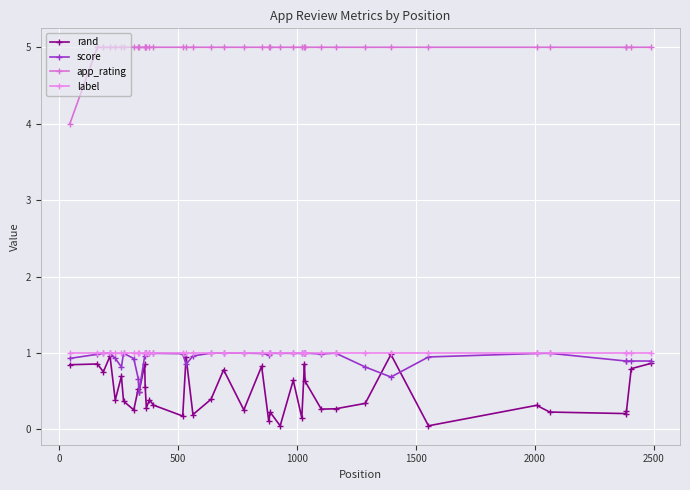

What are all the series names shown in the legend?

rand, score, app_rating, label